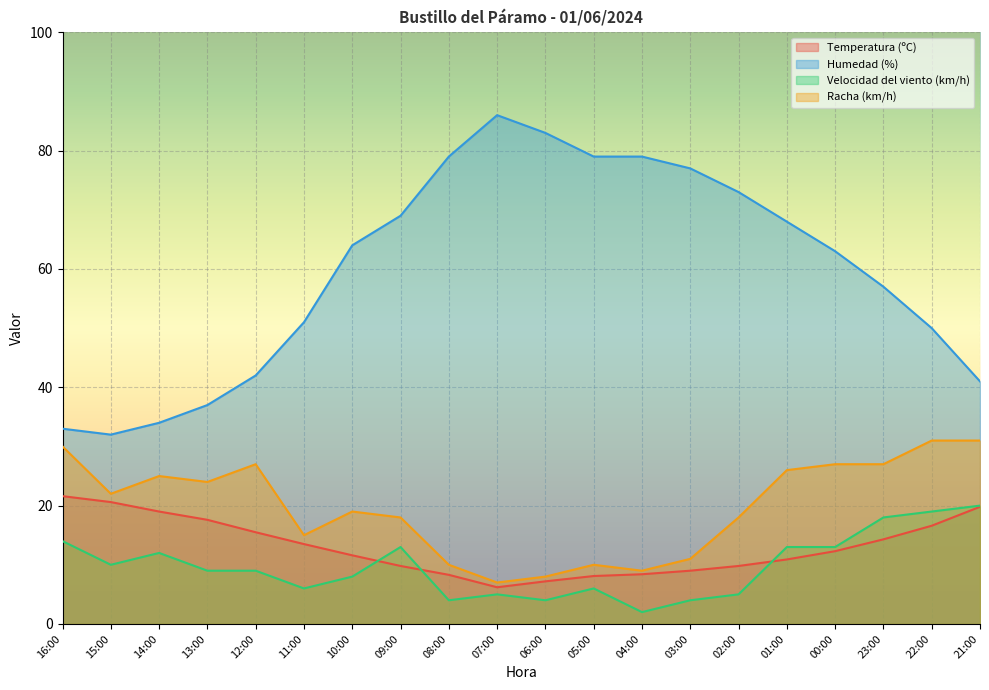

At which label does Temperatura (ºC) reach its peak?

16:00